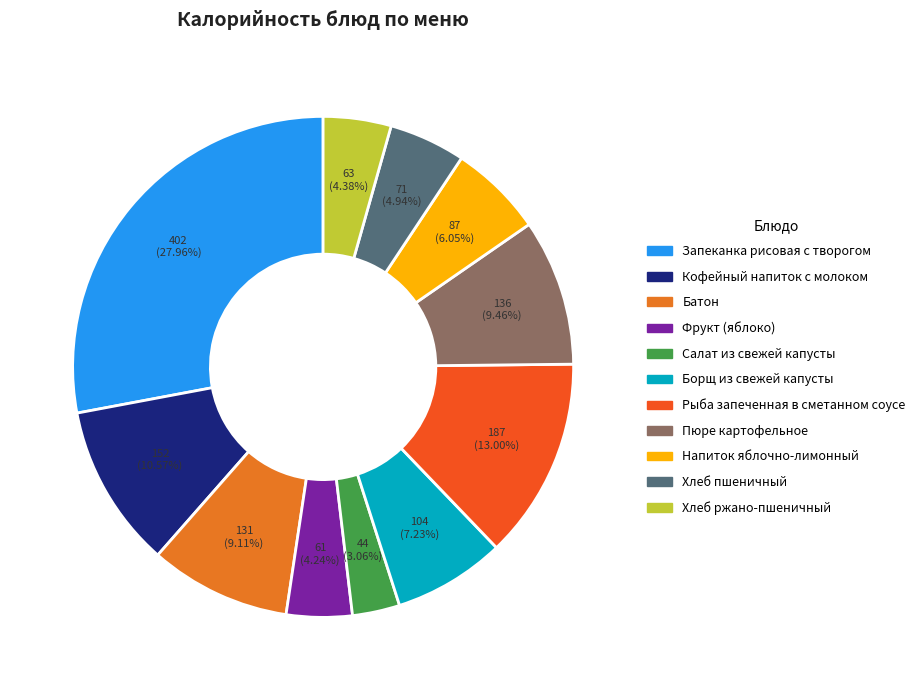

True or false: Салат из свежей капусты accounts for 3% of the total.

True